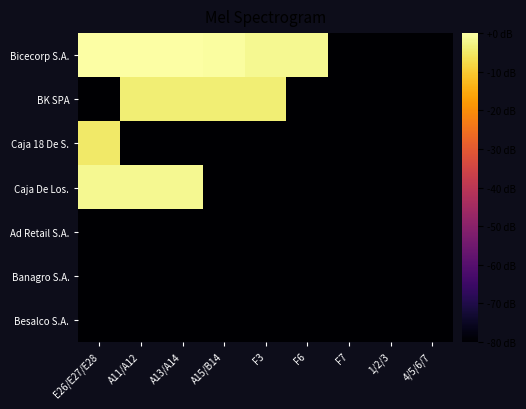

What is the total value across all series at F7?

-560.0